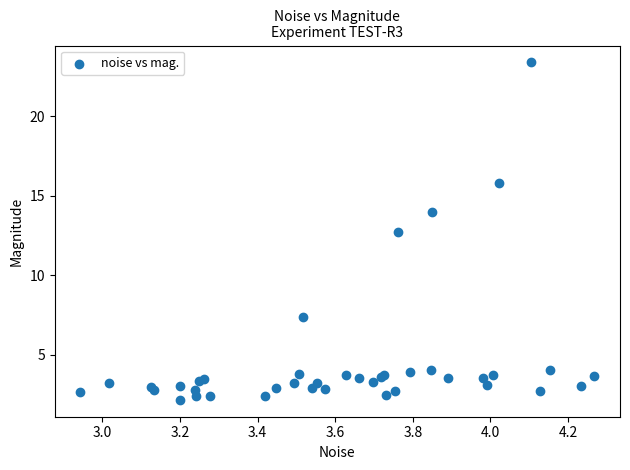

What Y value in the scatter plot is closest to 12?

12.7